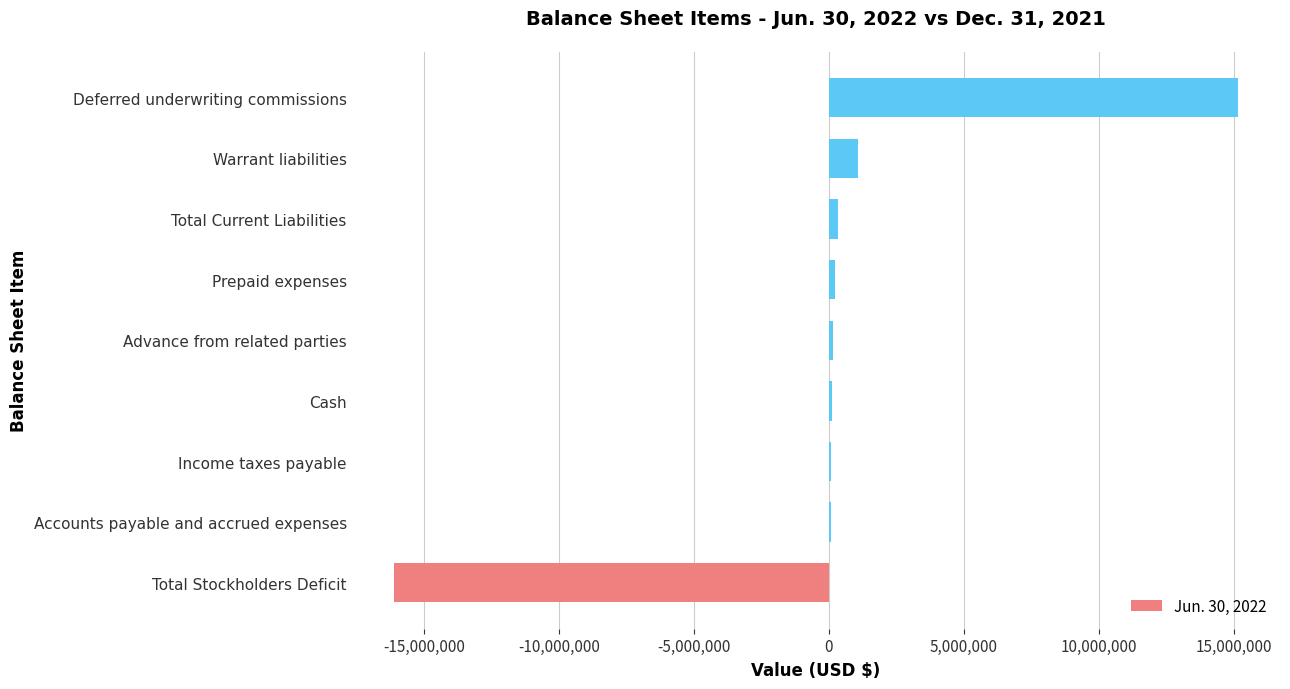

What is the average value?

122223